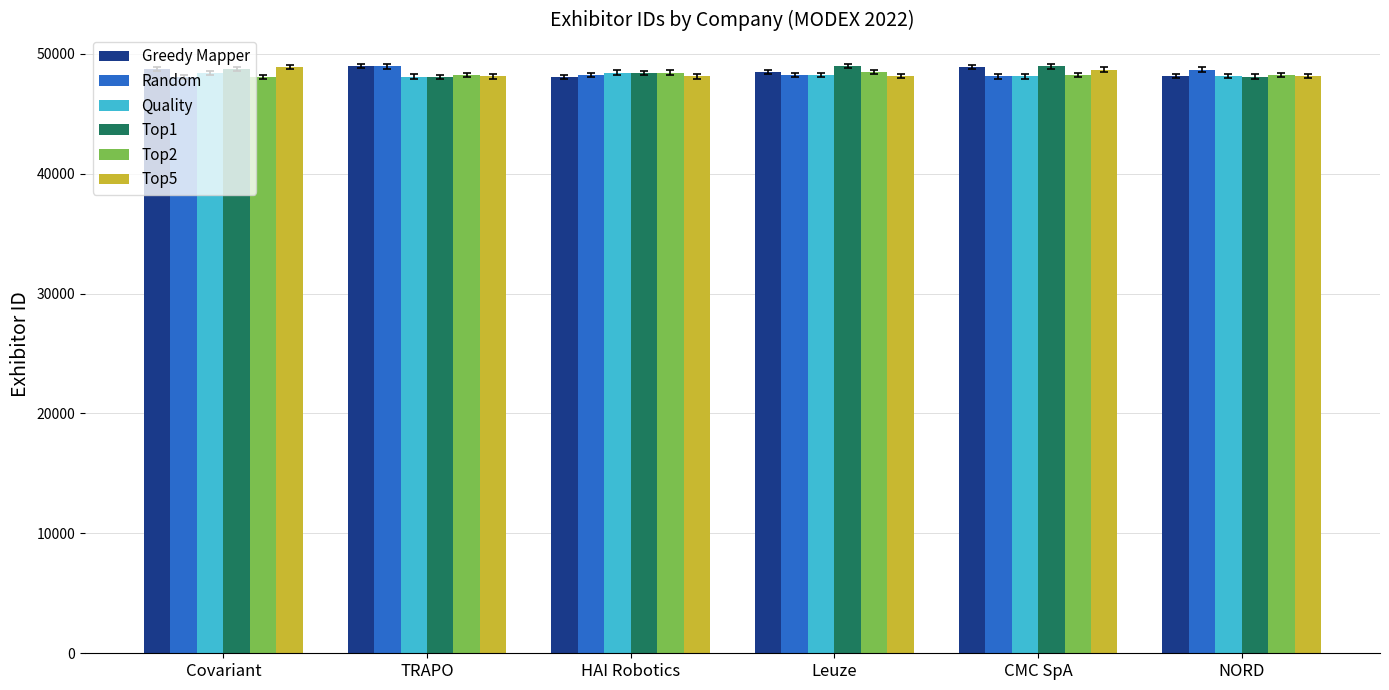

What is the spread (max minus min) of values at CMC SpA?

835